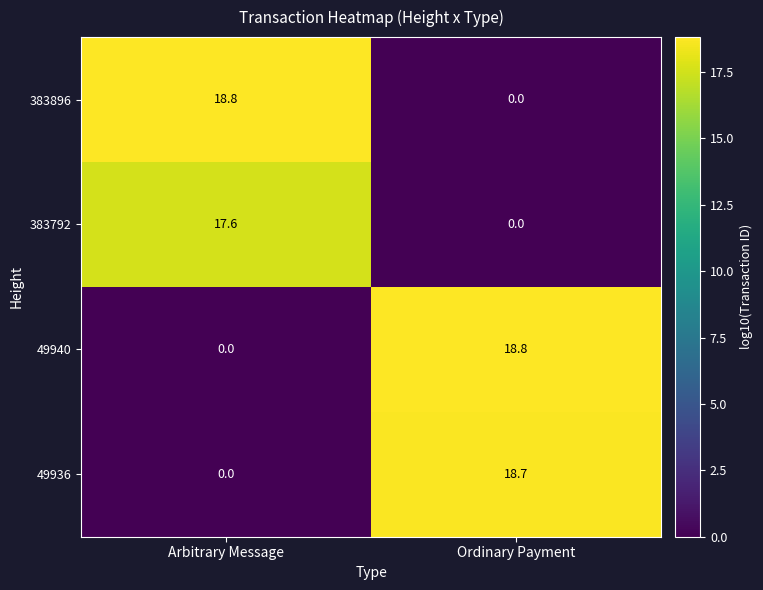

Reading left to right, what are all the values shown in this chart?

383896: Arbitrary Message=18.8	Ordinary Payment=0.0
383792: Arbitrary Message=17.6	Ordinary Payment=0.0
49940: Arbitrary Message=0.0	Ordinary Payment=18.8
49936: Arbitrary Message=0.0	Ordinary Payment=18.7